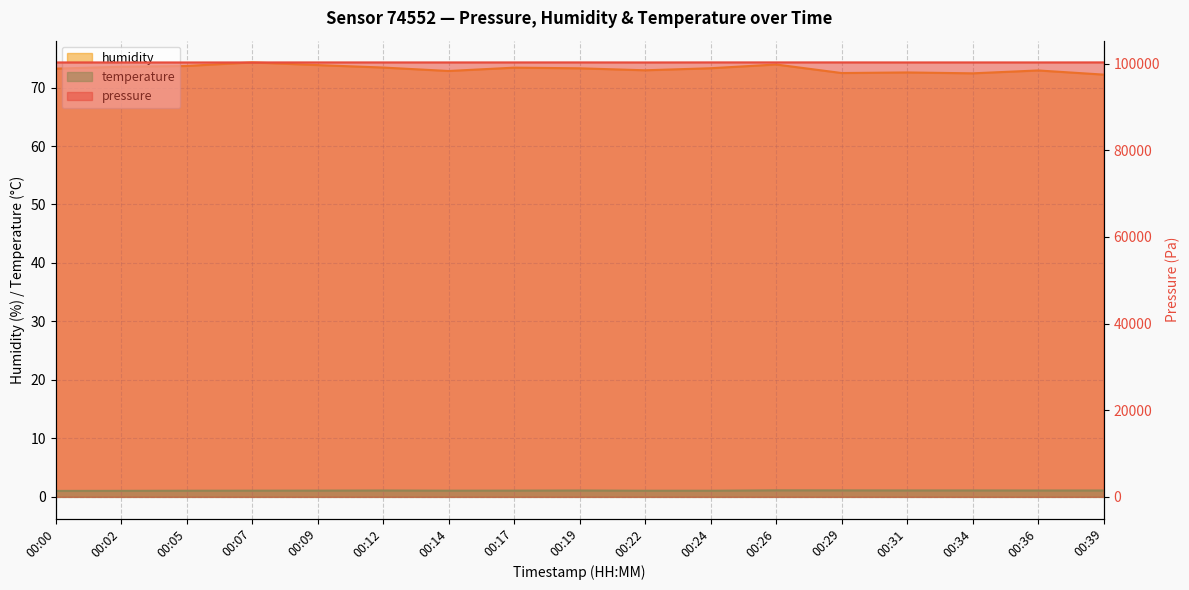

Reading left to right, extract all data points from this chart.

pressure: 00:00=100272.7	00:02=100271.7	00:05=100267.1	00:07=100274.1	00:09=100276.6	00:12=100274.6	00:14=100274.9	00:17=100276.6	00:19=100279.1	00:22=100269.8	00:24=100281.2	00:26=100281.4	00:29=100279.8	00:31=100272.8	00:34=100275.5	00:36=100273.8	00:39=100281.7
humidity: 00:00=73.2	00:02=73.5	00:05=73.7	00:07=74.3	00:09=73.8	00:12=73.4	00:14=72.8	00:17=73.4	00:19=73.3	00:22=73.0	00:24=73.3	00:26=73.9	00:29=72.5	00:31=72.6	00:34=72.4	00:36=72.9	00:39=72.2
temperature: 00:00=1.0	00:02=1.0	00:05=1.1	00:07=1.1	00:09=1.1	00:12=1.1	00:14=1.1	00:17=1.1	00:19=1.1	00:22=1.1	00:24=1.1	00:26=1.1	00:29=1.1	00:31=1.1	00:34=1.1	00:36=1.1	00:39=1.1